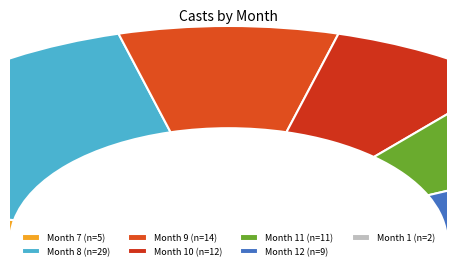

Which slice is the largest?

8